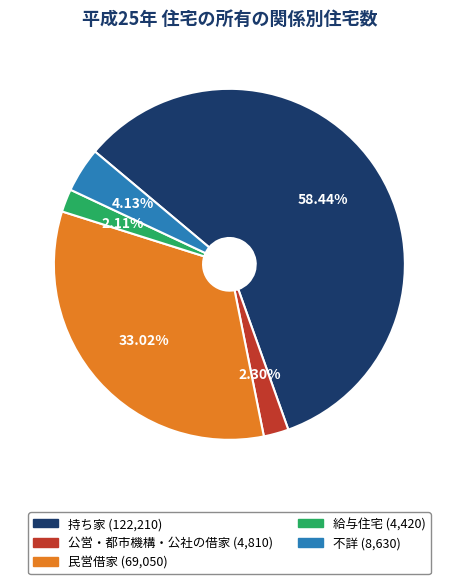

What portion of the pie excludes 民営借家?

67.0%